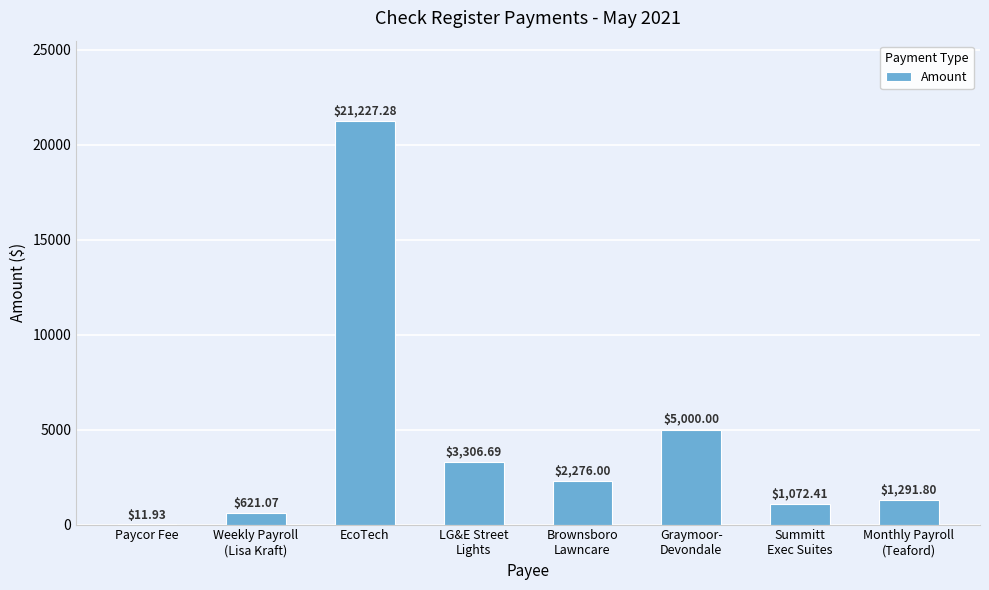

What is the sum of all values?

34807.2